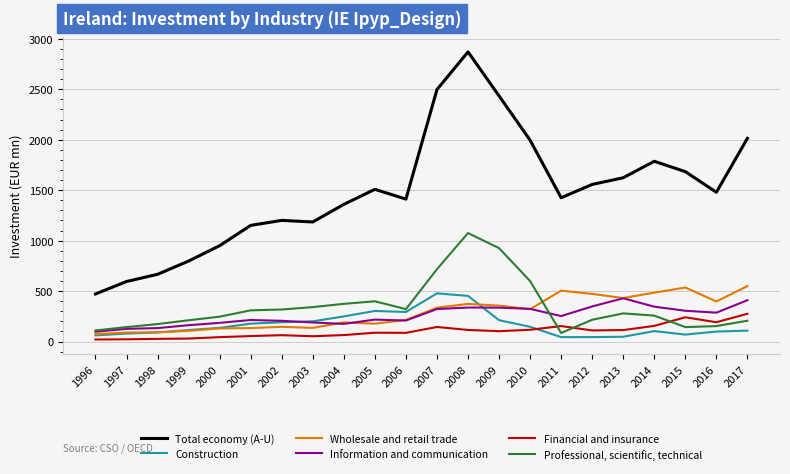

Is it true that Construction equals 135.8 at 2000?

True